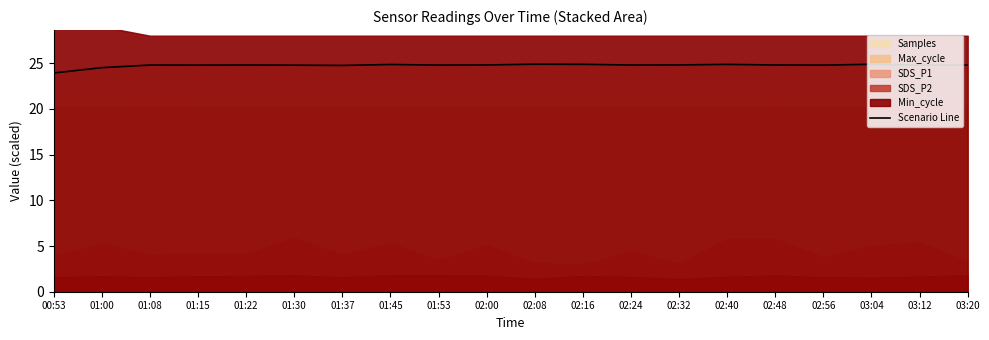

Is it true that the value at 03:04 is 24.9?

True